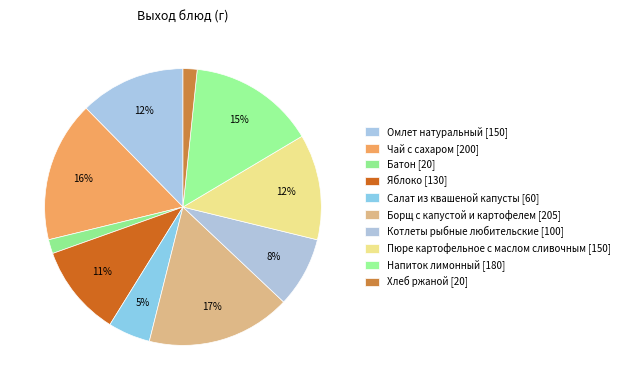

How many segments does this pie chart have?

10